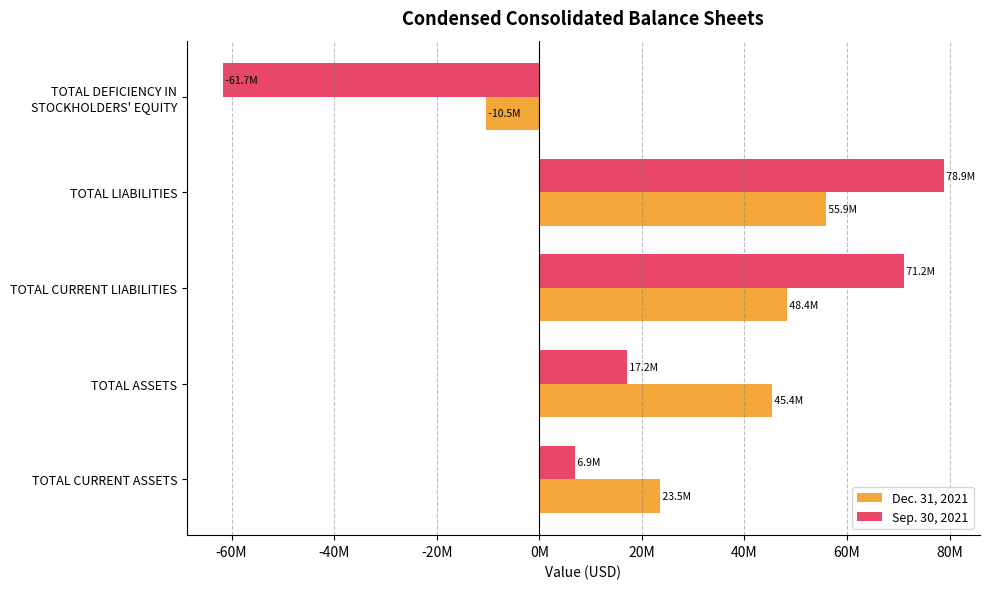

At which category is the sum across all series the highest?

TOTAL LIABILITIES